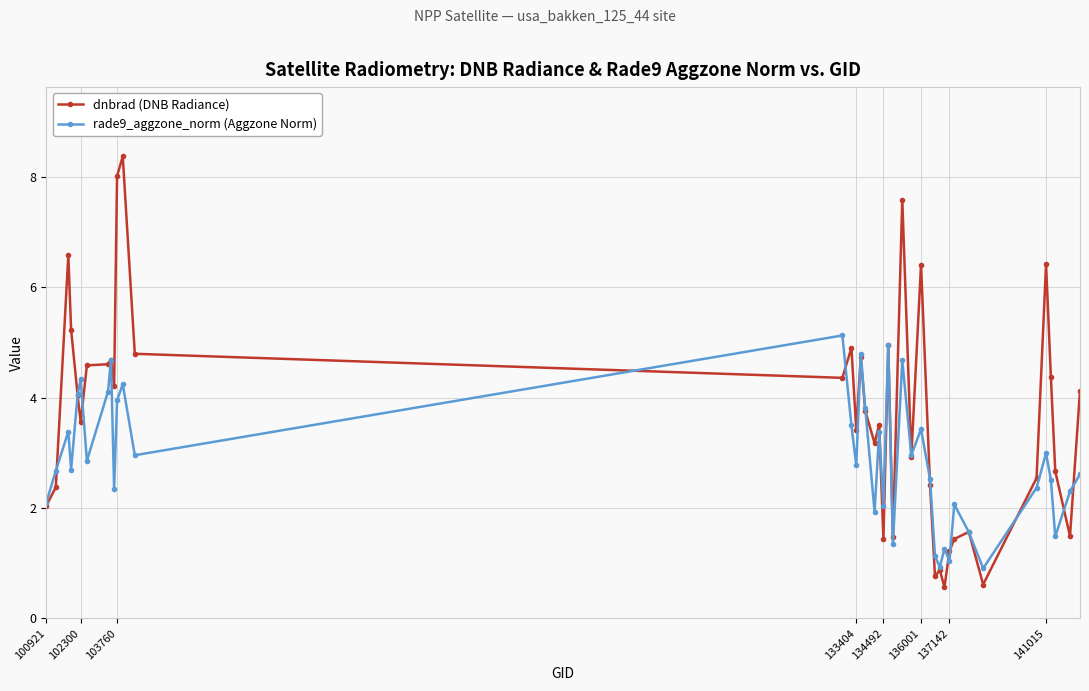

What is the value of the dnbrad (DNB Radiance) point at the 32nd from the left?

1.4